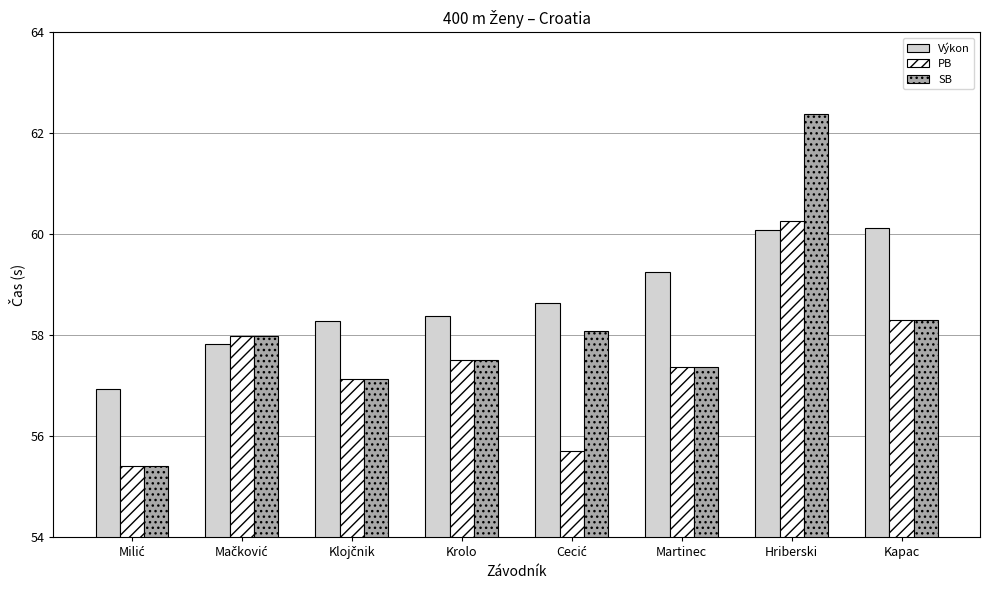

Which series has the widest spread of values?

SB